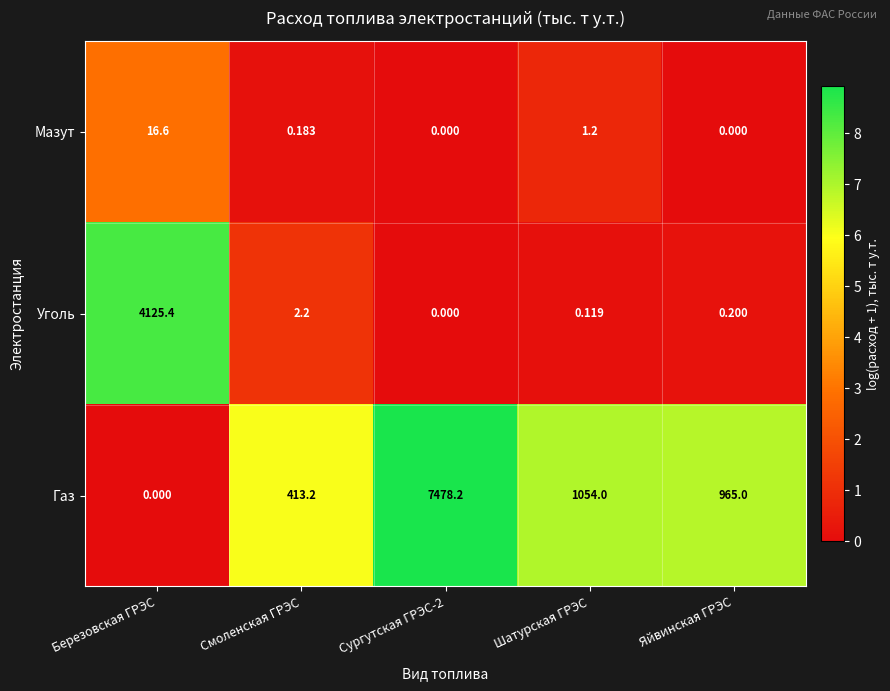

At which label is Уголь closest to 2062?

Смоленская ГРЭС